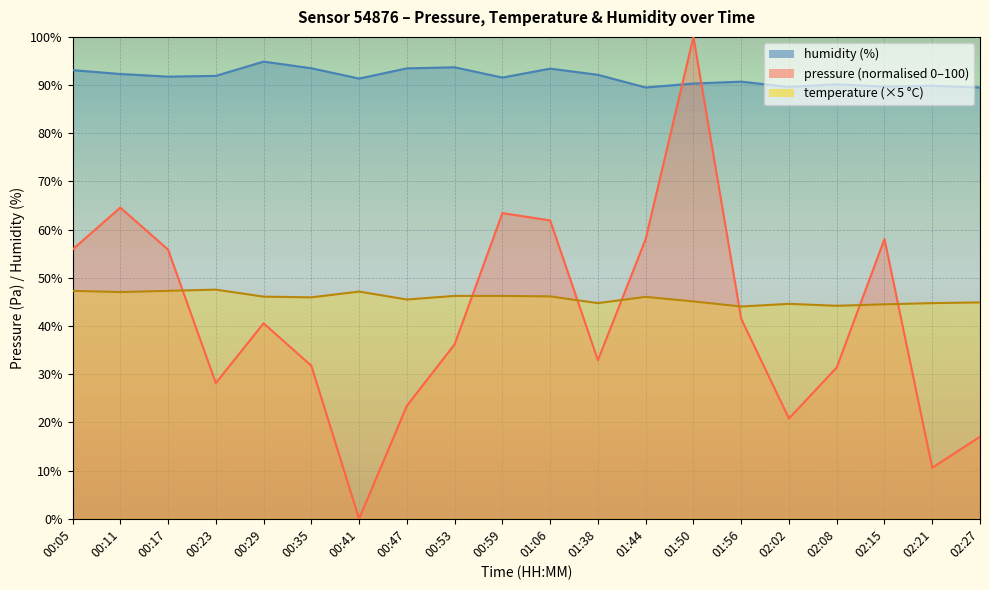

What is the average value of the temperature series?

45.8